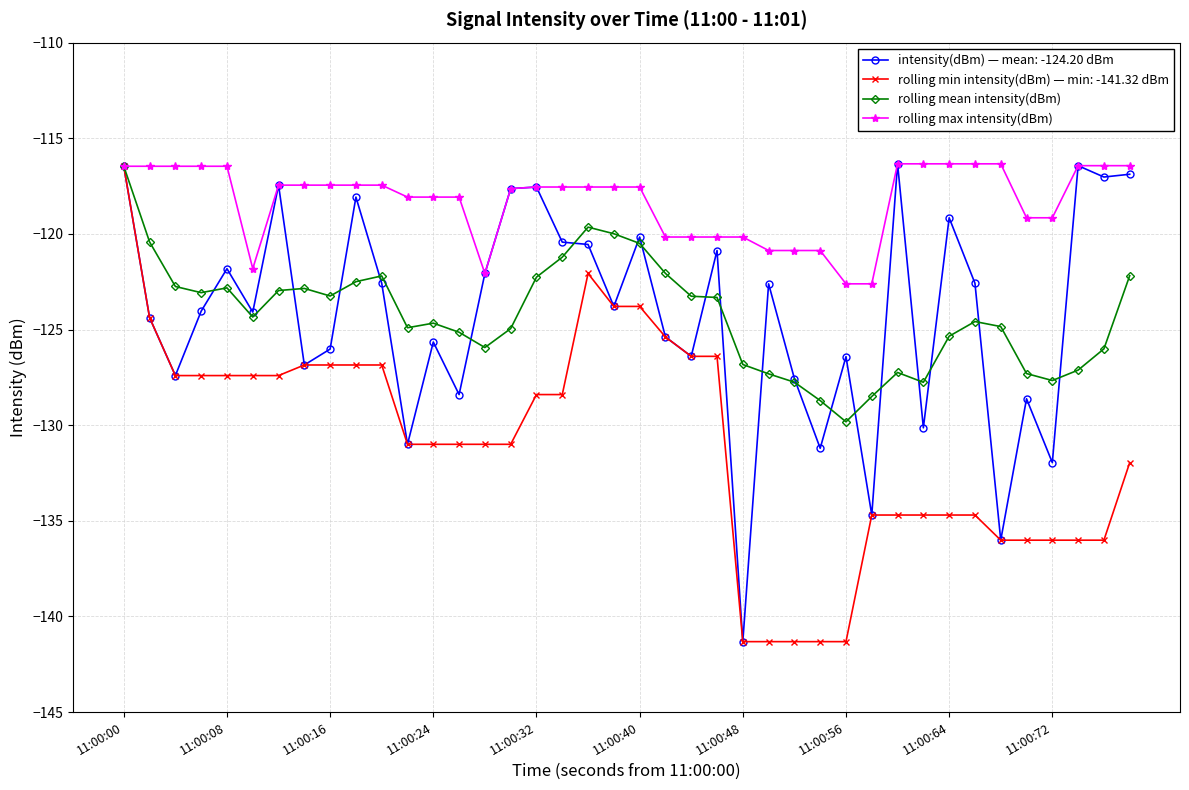

What is the greatest value displayed?

-116.3